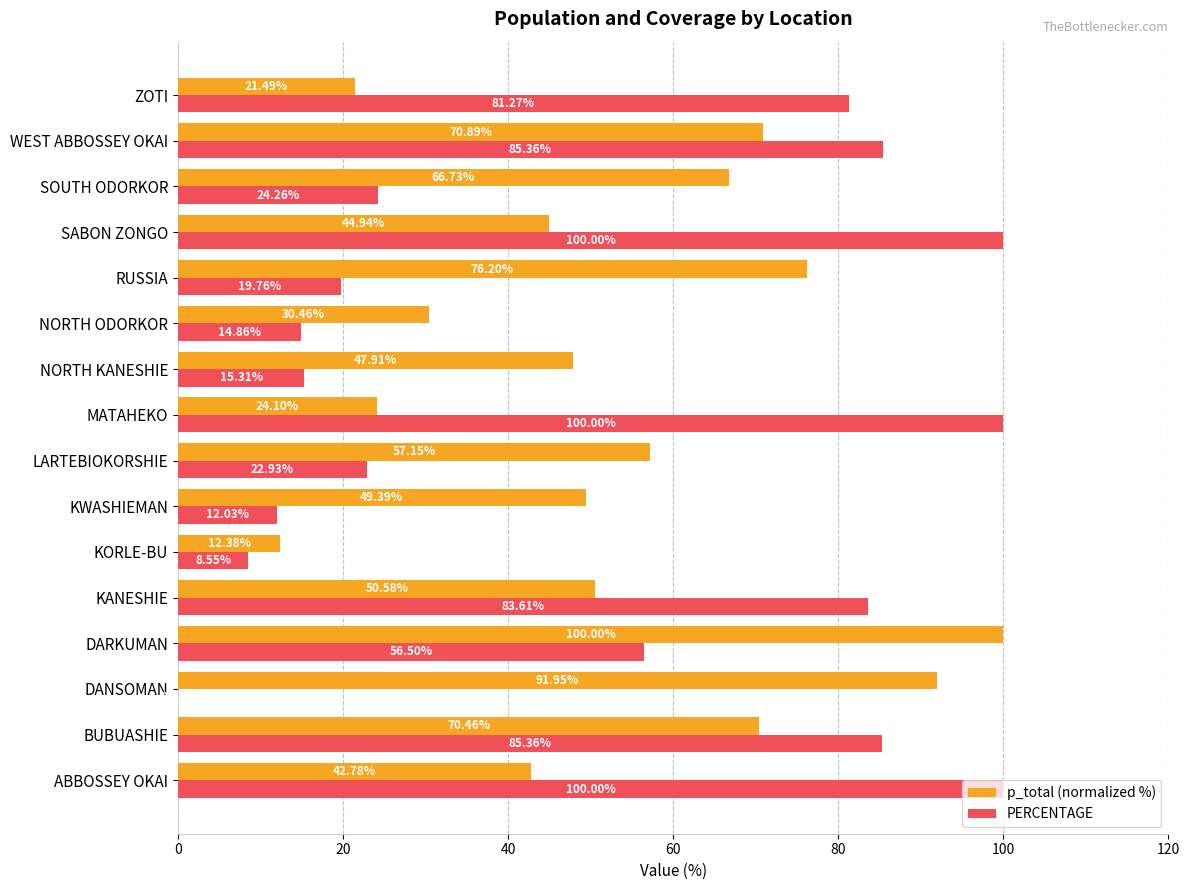

What is the sum of all PERCENTAGE values?

809.8